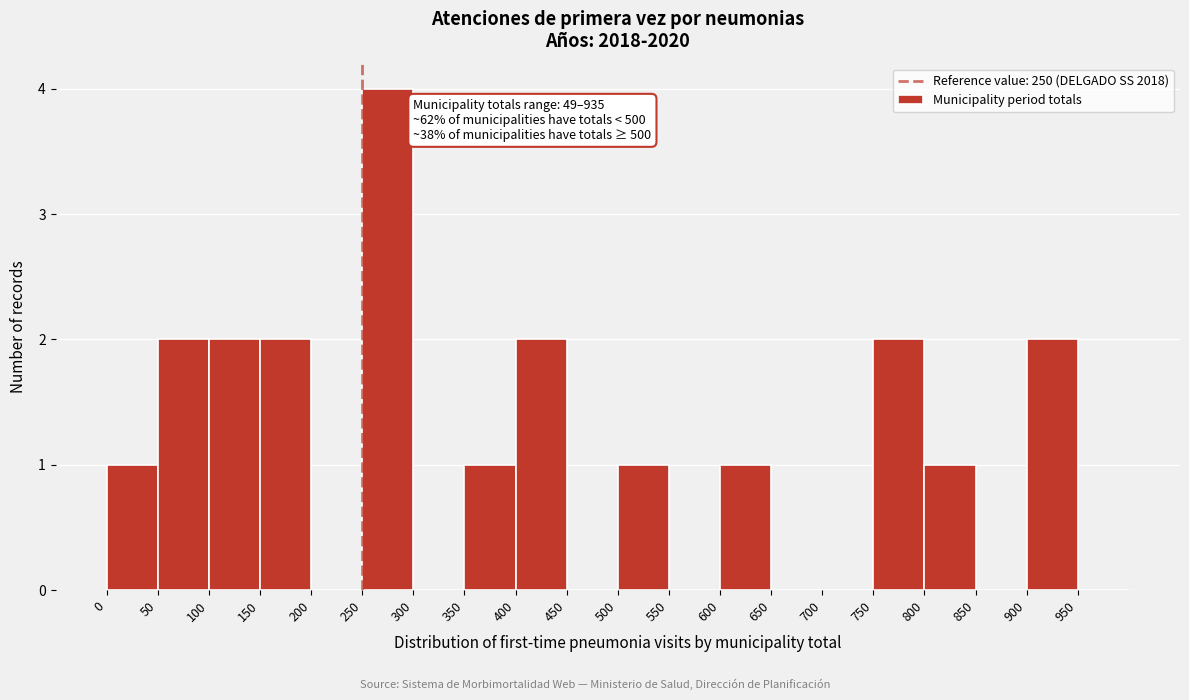

Which range on the x-axis has the tallest bar?

250 to 300